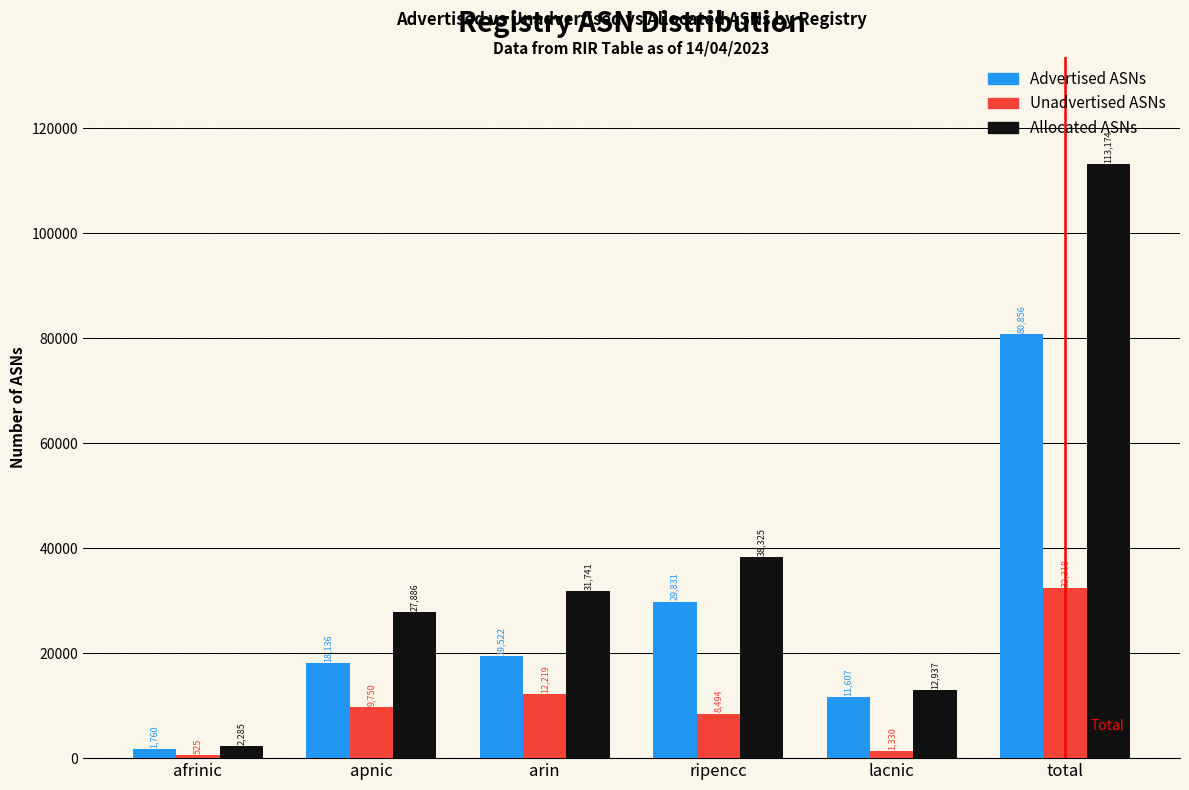

Reading right to left, transcribe all the data shown in this chart.

Advertised ASNs: total=80856	lacnic=11607	ripencc=29831	arin=19522	apnic=18136	afrinic=1760
Unadvertised ASNs: total=32318	lacnic=1330	ripencc=8494	arin=12219	apnic=9750	afrinic=525
Allocated ASNs: total=113174	lacnic=12937	ripencc=38325	arin=31741	apnic=27886	afrinic=2285